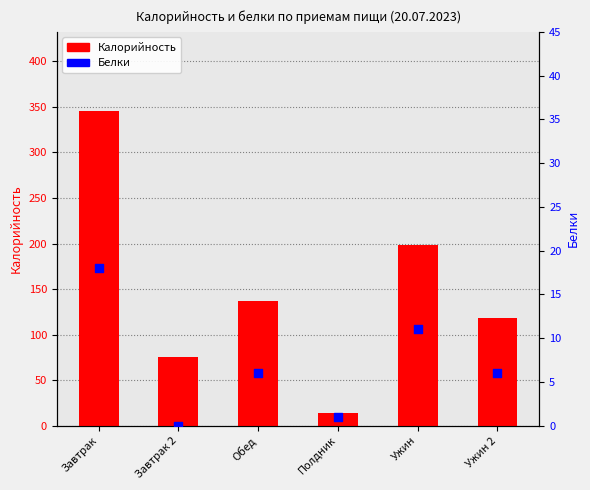

Which series has the largest total across all categories?

Калорийность